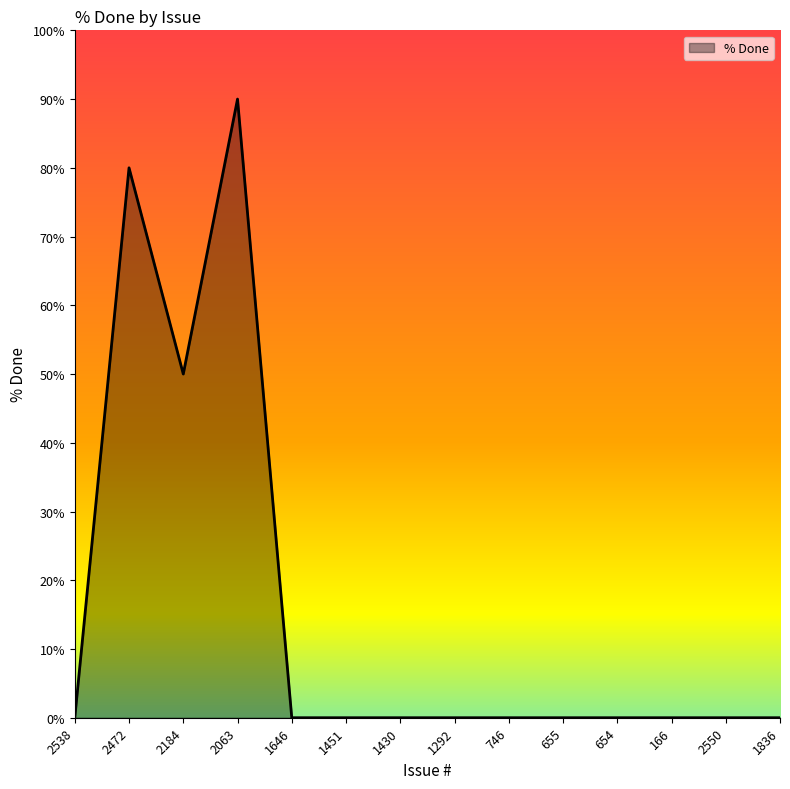

True or false: the data has more than 0 interior local peaks.

True